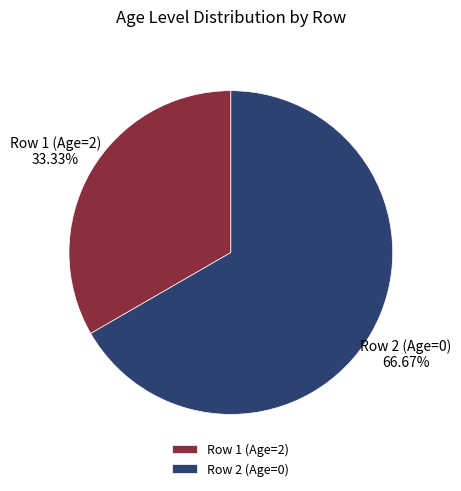

Do Row 2 (Age=0) and Row 1 (Age=2) together represent more than half of the pie?

Yes